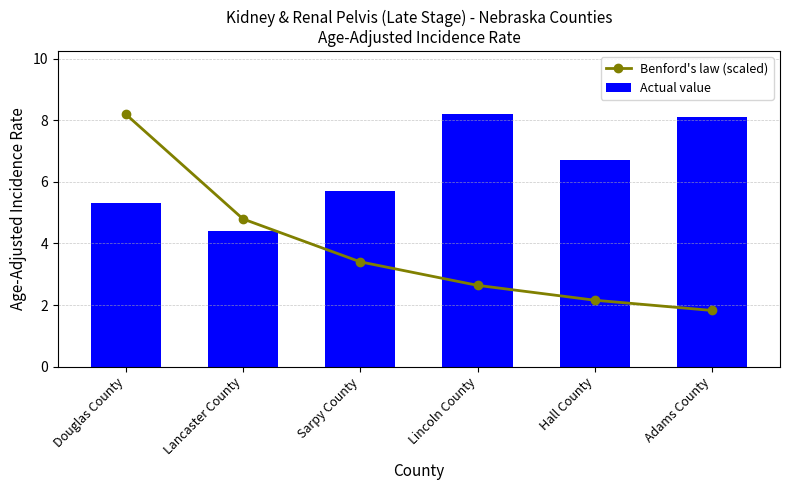

What is the total value across all series at Adams County?

9.9